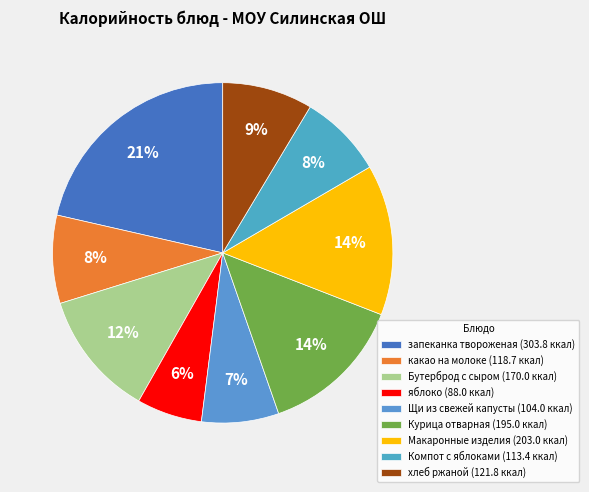

Is Щи из свежей капусты the majority of the pie?

No